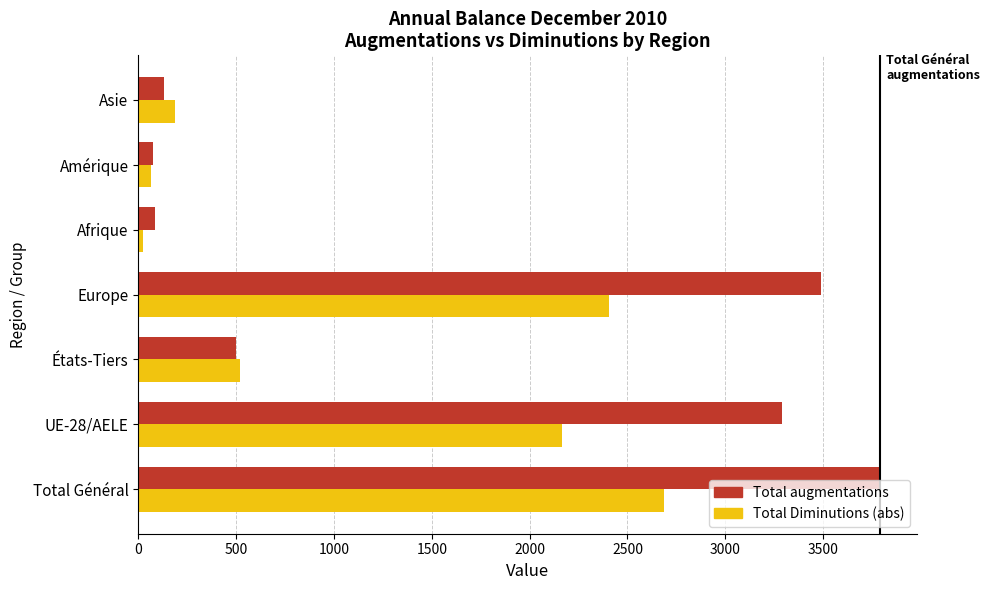

Which series has the largest range (max minus min)?

Total augmentations